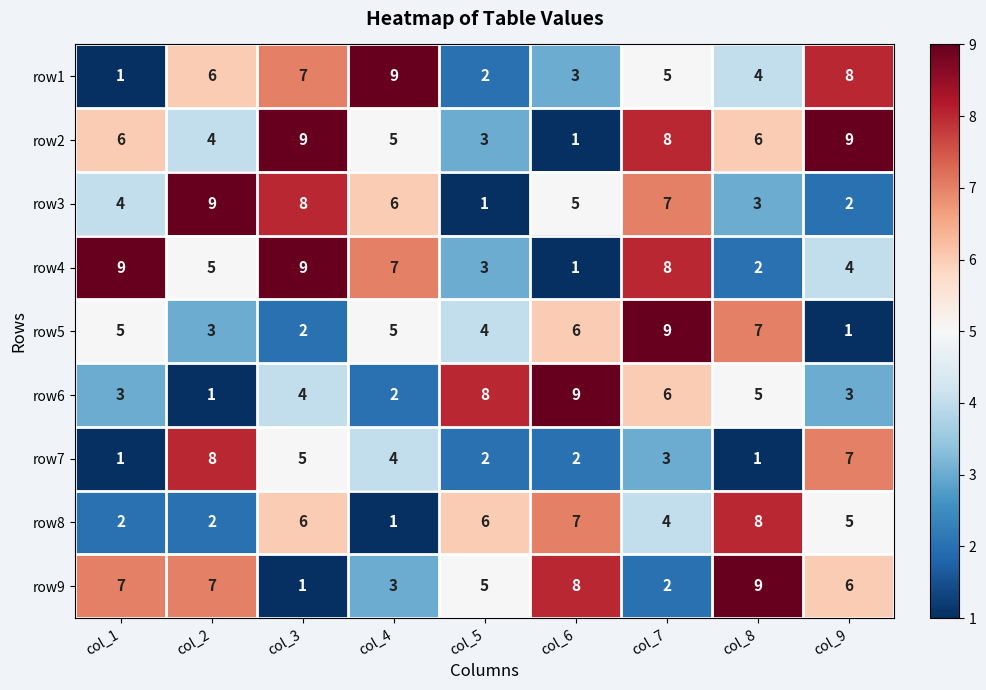

What is the minimum value shown in the chart?

1